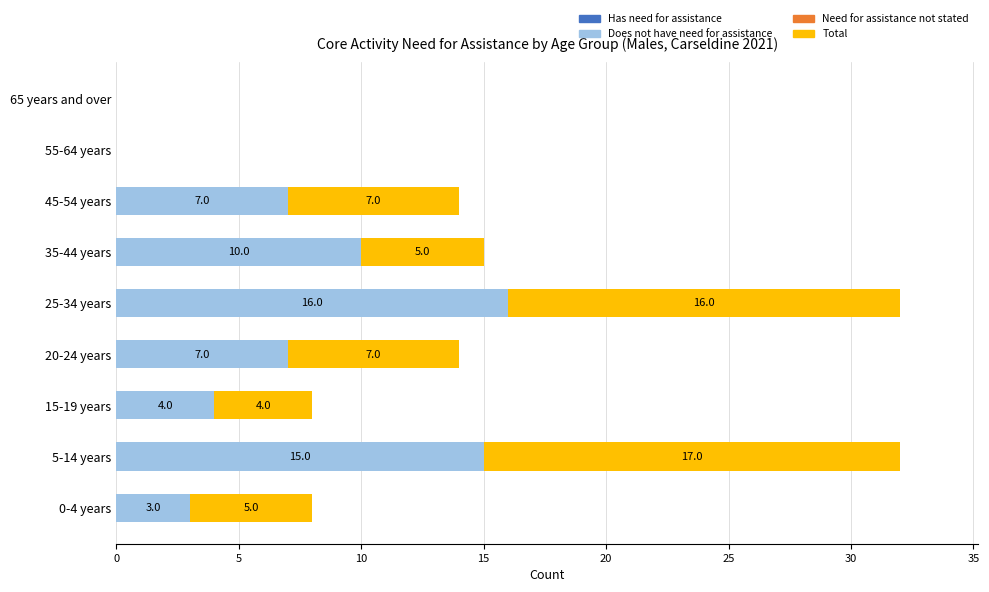

True or false: Does not have need for assistance has a value of 6 at 15-19 years.

False